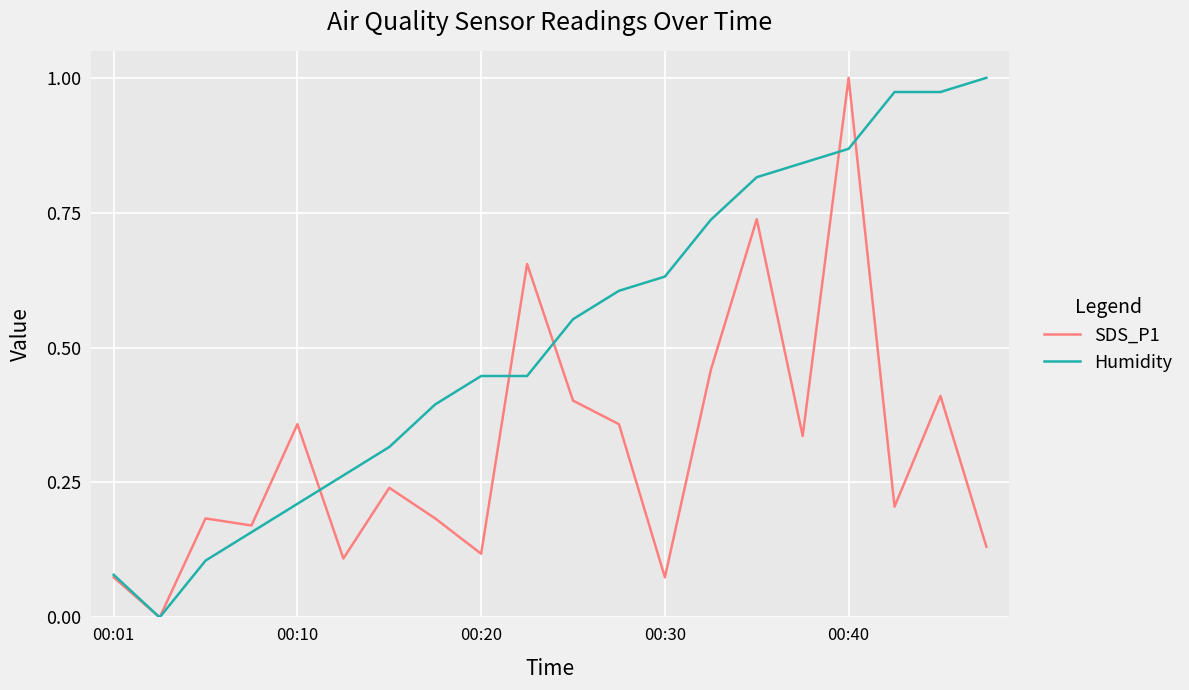

Which category has the highest value in the SDS_P1 series?

00:40